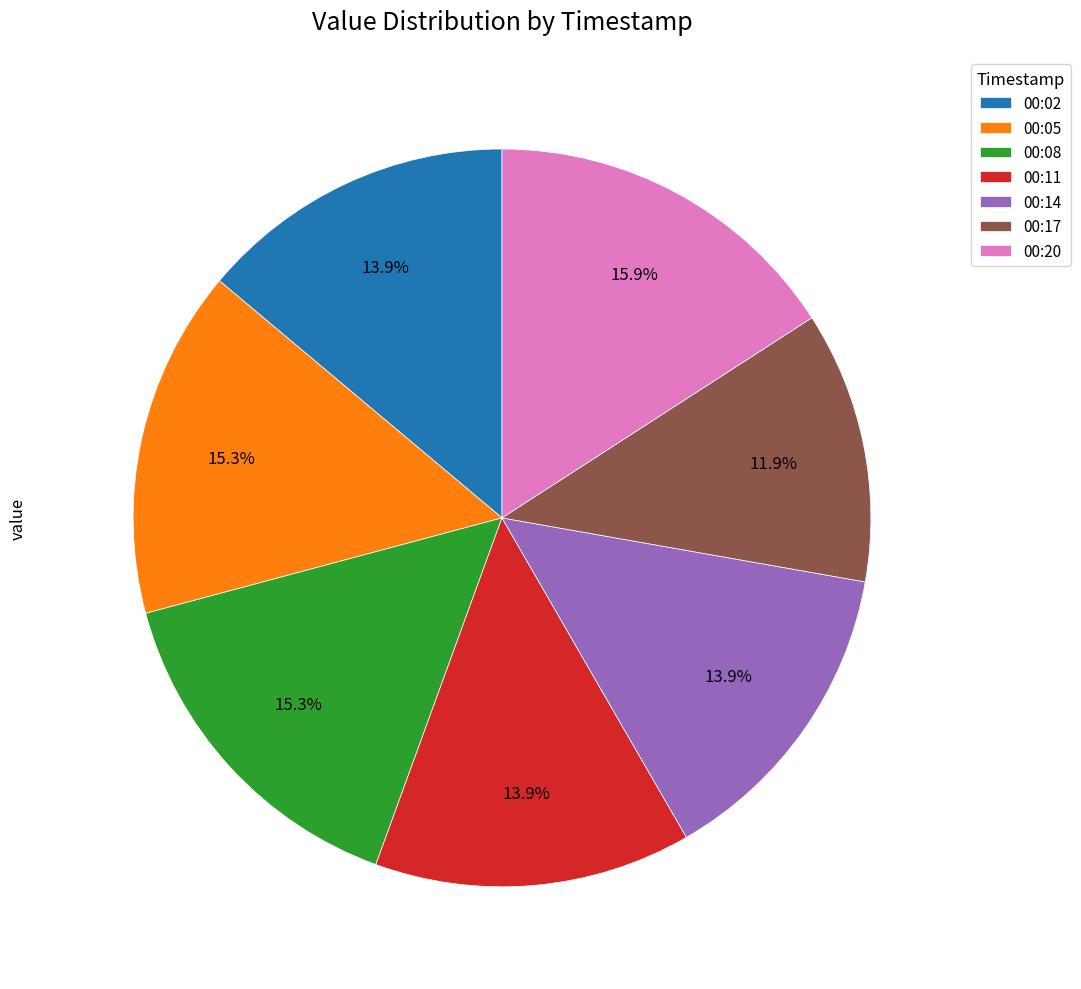

To the nearest percent, what is the average slice percentage?

14%